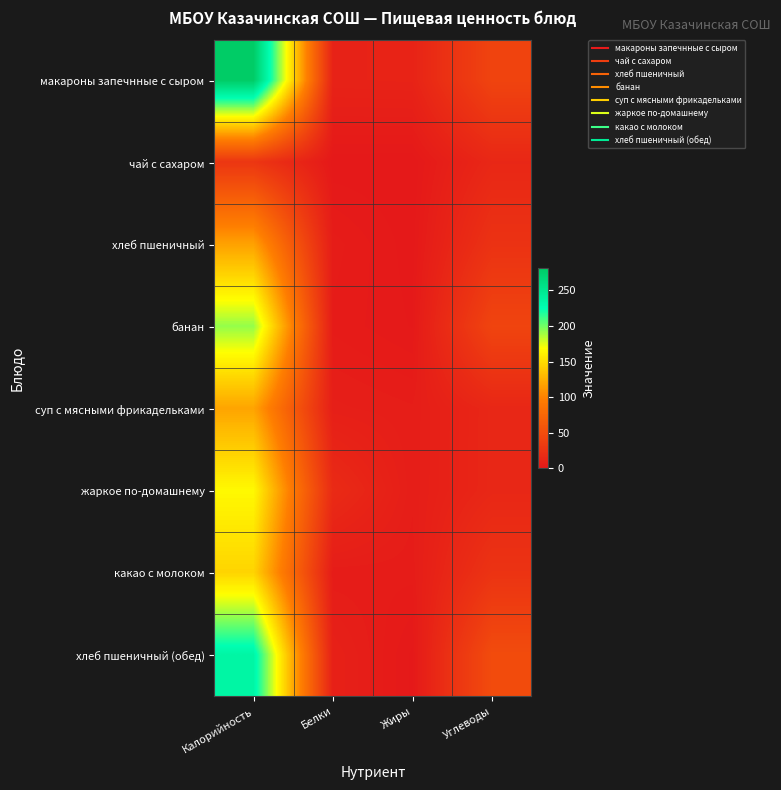

Reading right to left, extract all data points from this chart.

макароны запечнные с сыром: Углеводы=41.4	Жиры=10.2	Белки=9.7	Калорийность=281.3
чай с сахаром: Углеводы=14.0	Жиры=0.0	Белки=0.2	Калорийность=28.0
хлеб пшеничный: Углеводы=24.6	Жиры=0.4	Белки=3.8	Калорийность=117.2
банан: Углеводы=42.0	Жиры=1.0	Белки=3.0	Калорийность=192.0
суп с мясными фрикадельками: Углеводы=13.6	Жиры=4.6	Белки=5.8	Калорийность=118.8
жаркое по-домашнему: Углеводы=13.7	Жиры=4.7	Белки=17.2	Калорийность=165.6
какао с молоком: Углеводы=25.5	Жиры=3.7	Белки=3.5	Калорийность=145.2
хлеб пшеничный (обед): Углеводы=49.2	Жиры=0.8	Белки=7.6	Калорийность=234.4